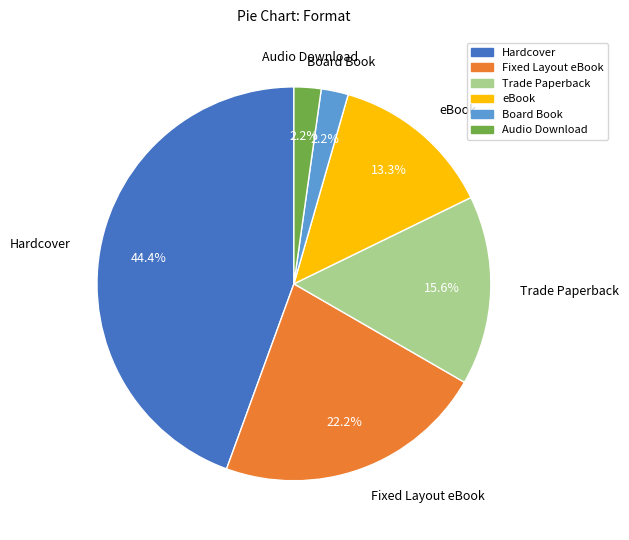

Does any single category account for the majority?

No